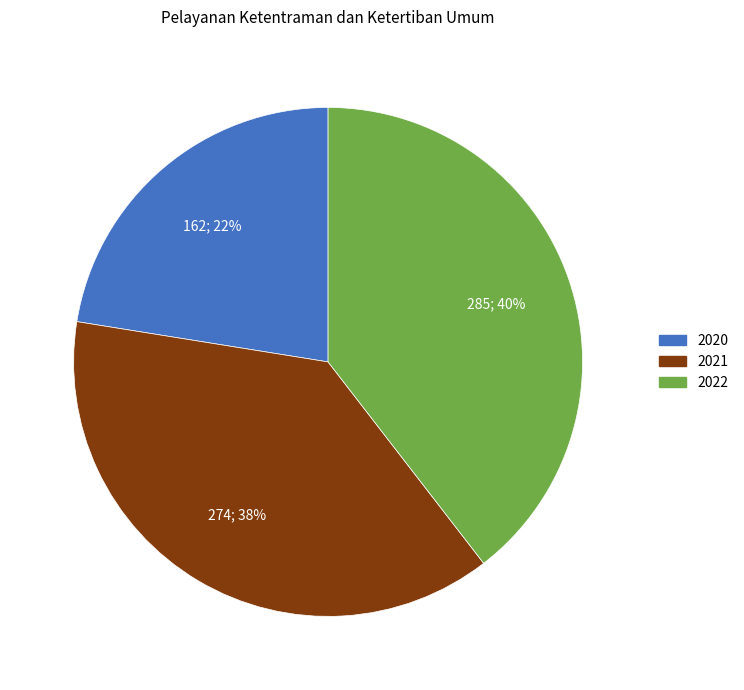

Which slice is the largest?

2022